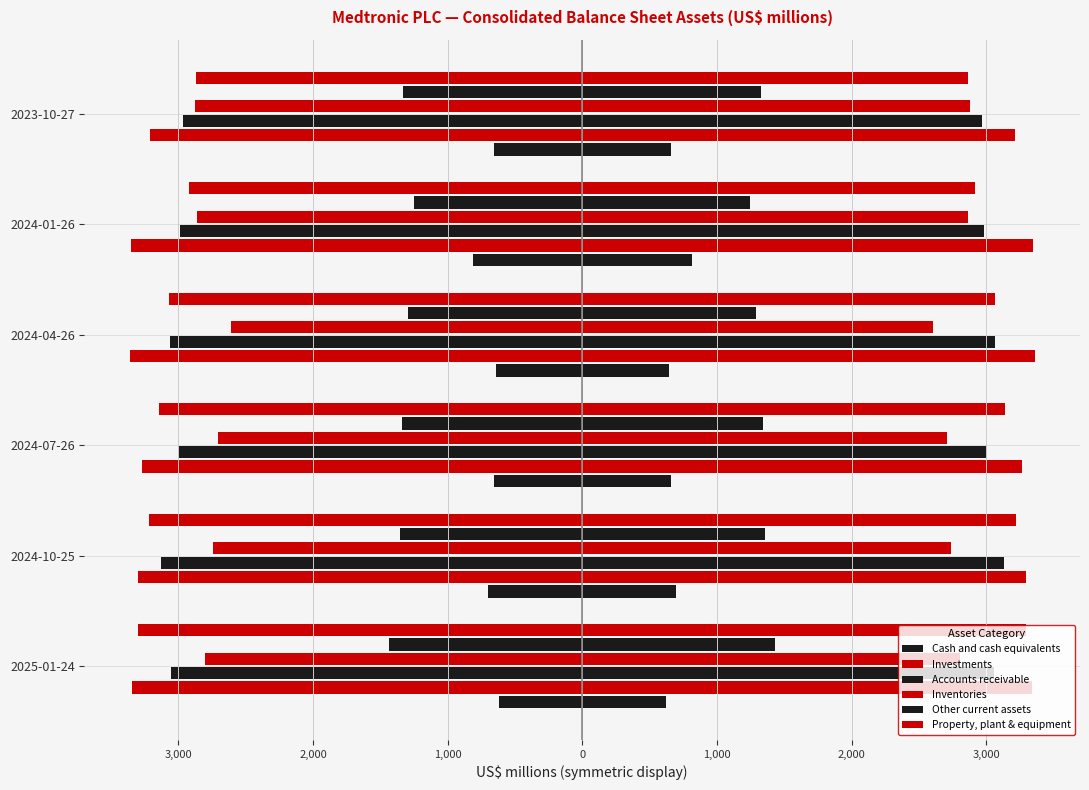

Which series has the widest spread of values?

Property, plant & equipment